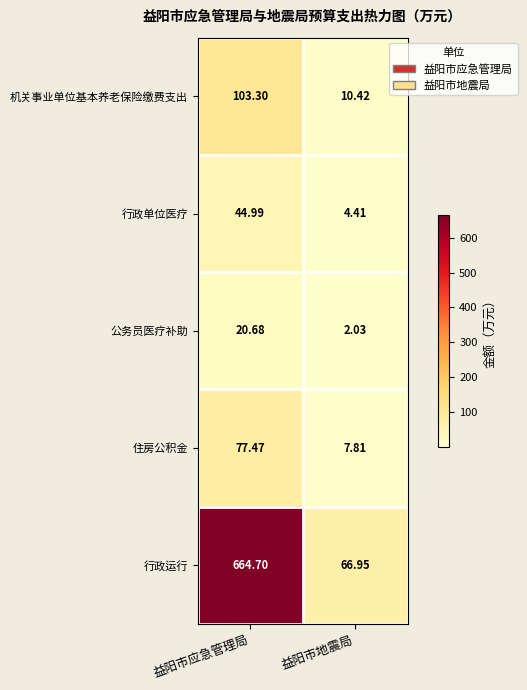

Which series has the largest range (max minus min)?

行政运行